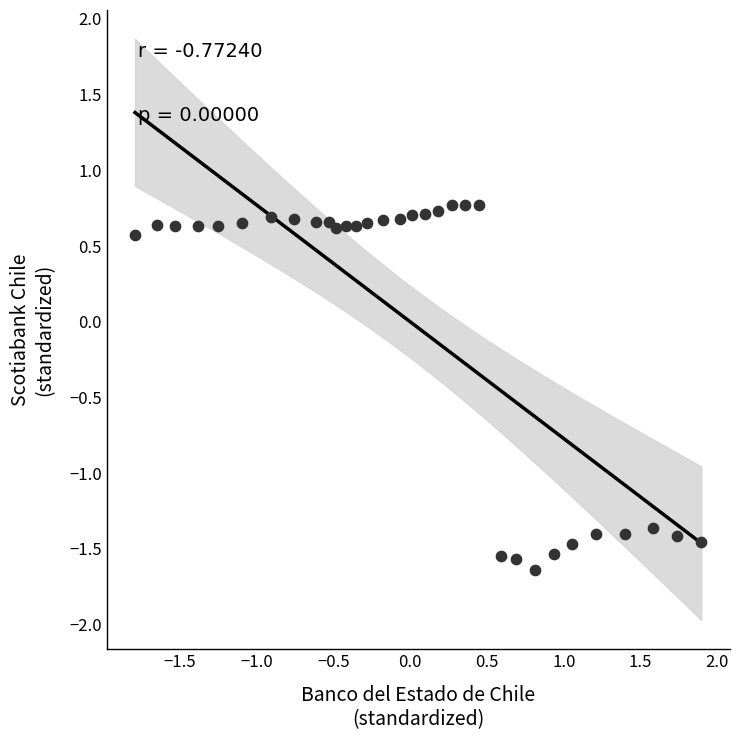

What is the range of X values (max minus min)?

3.7